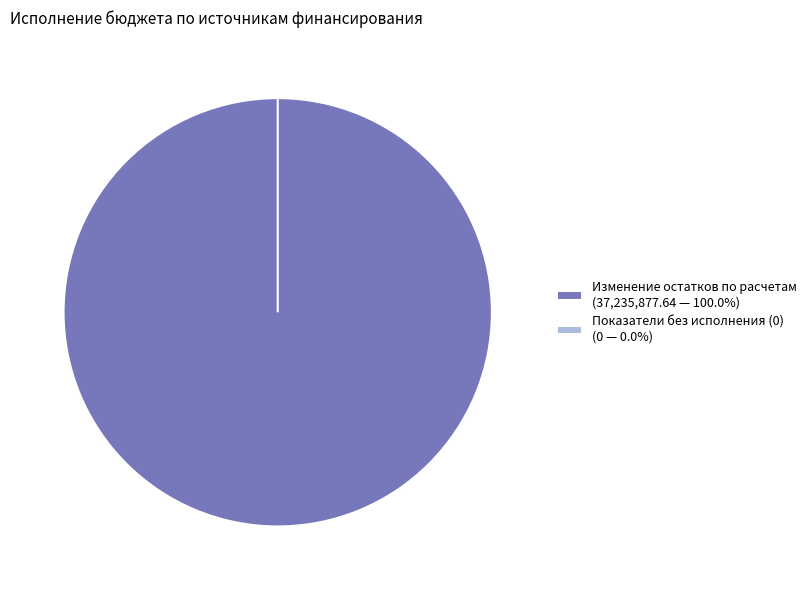

Count the number of slices in the pie.

6